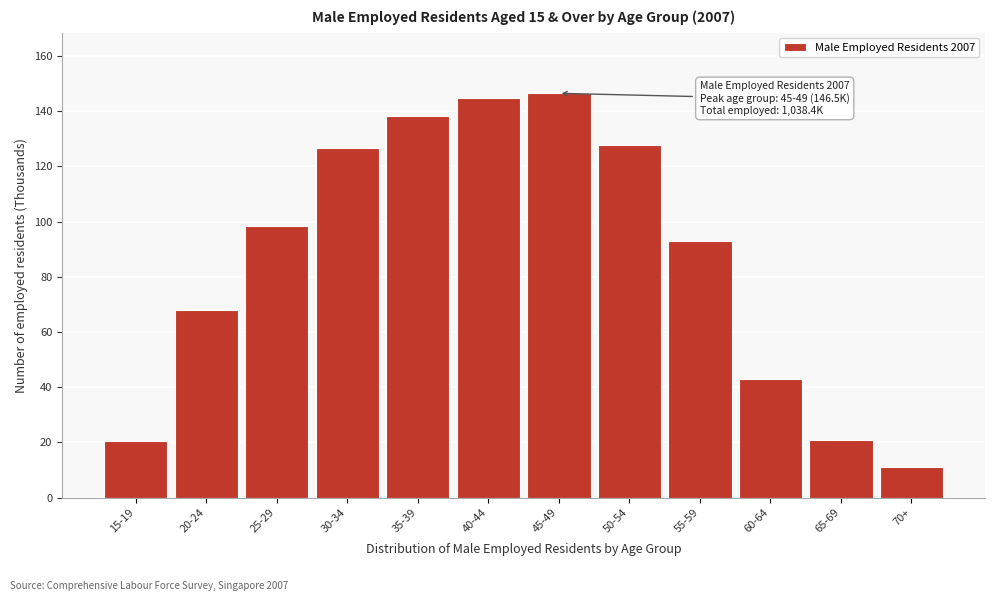

Between 35-39 and 55-59, which is larger?

35-39